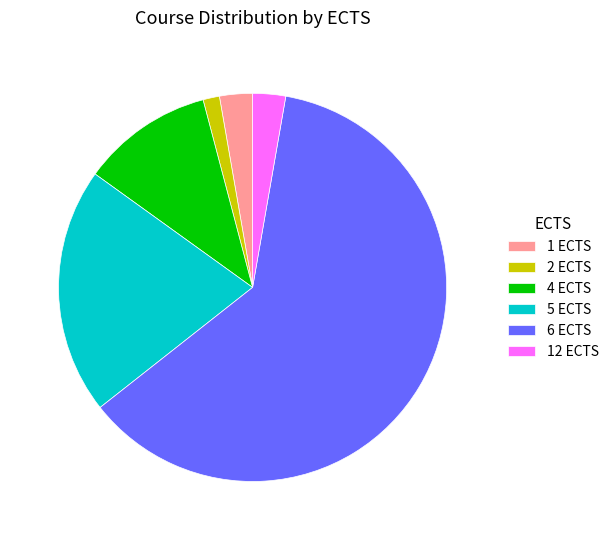

Does any single category account for the majority?

Yes